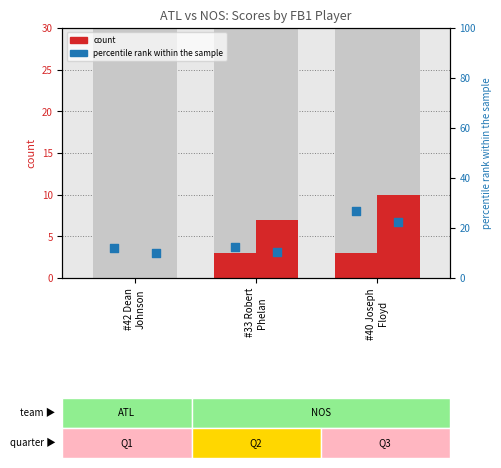

At how many categories does at least one series exceed 5?

3